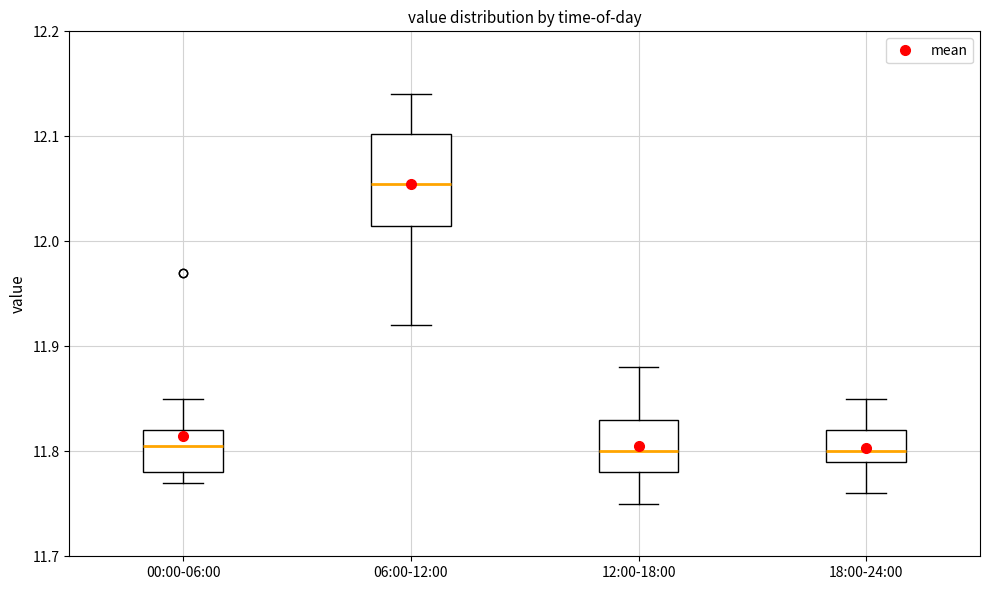

Which box is the tallest, from its lower edge to its upper edge?

06:00-12:00